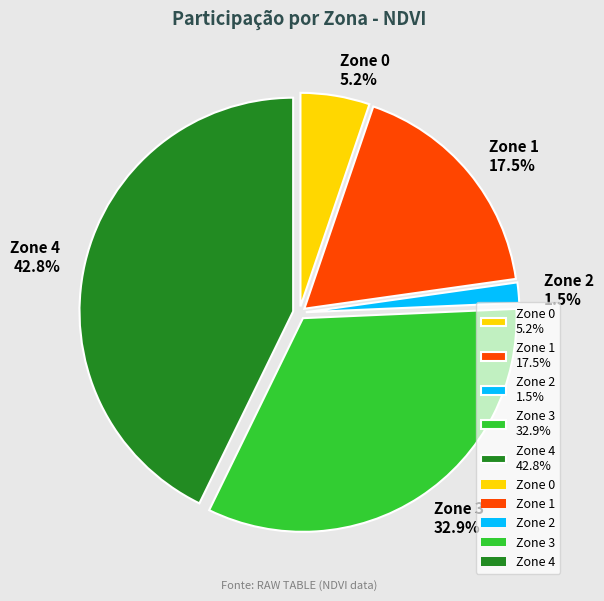

Which category has the smallest portion of the pie?

Zone 2